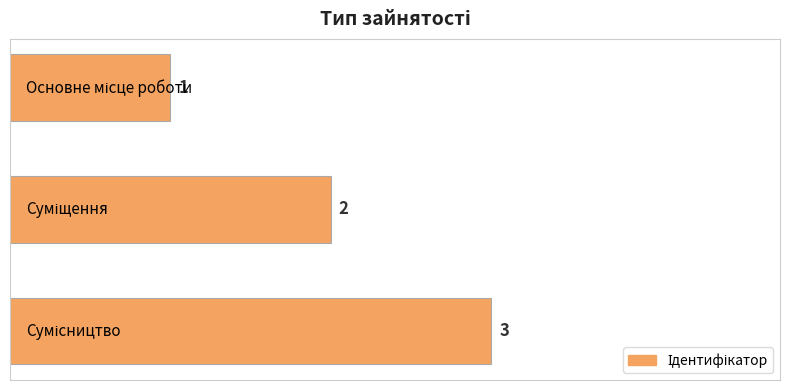

What is the maximum value shown in the chart?

3